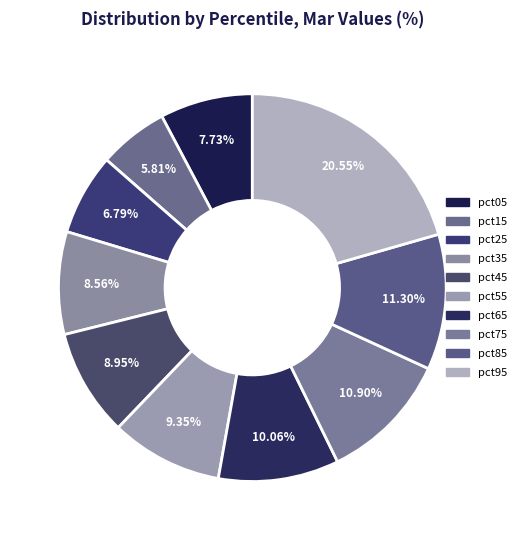

Approximately how many times larger is the value at pct75 compared to pct95?

0.5